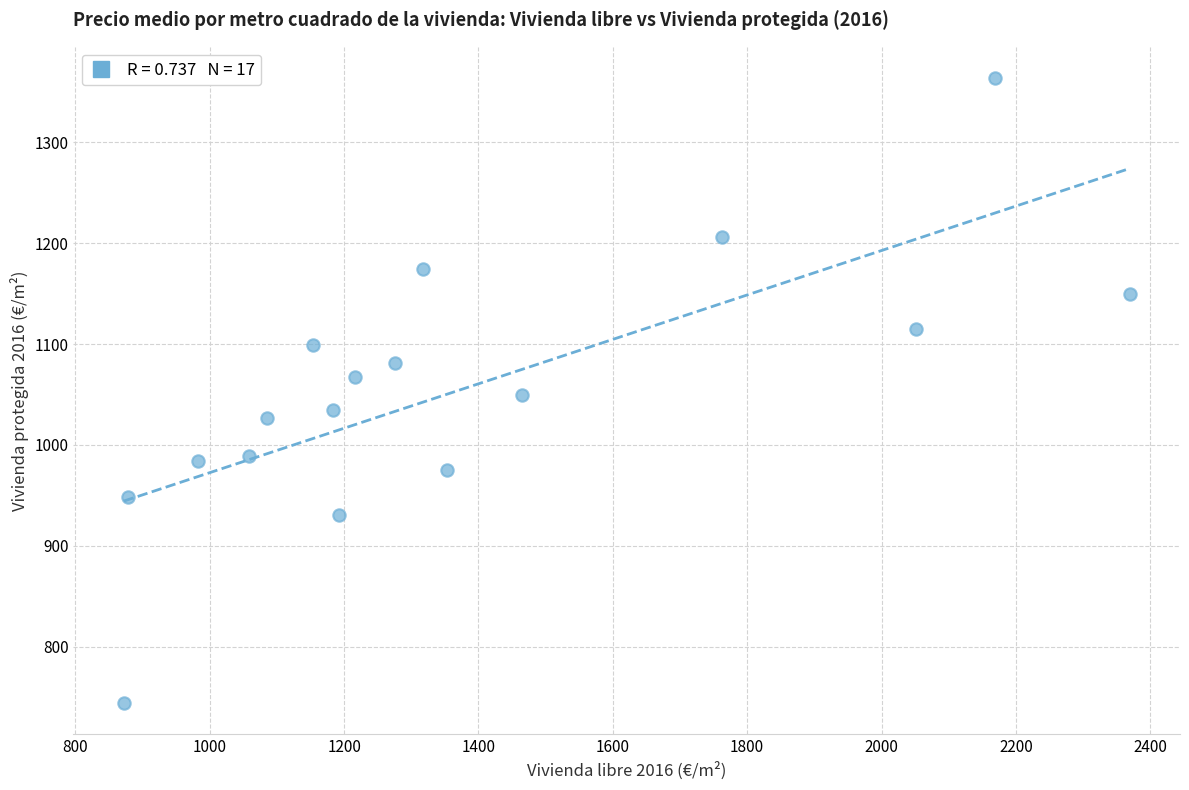

What is the range of Y values (max minus min)?

619.2